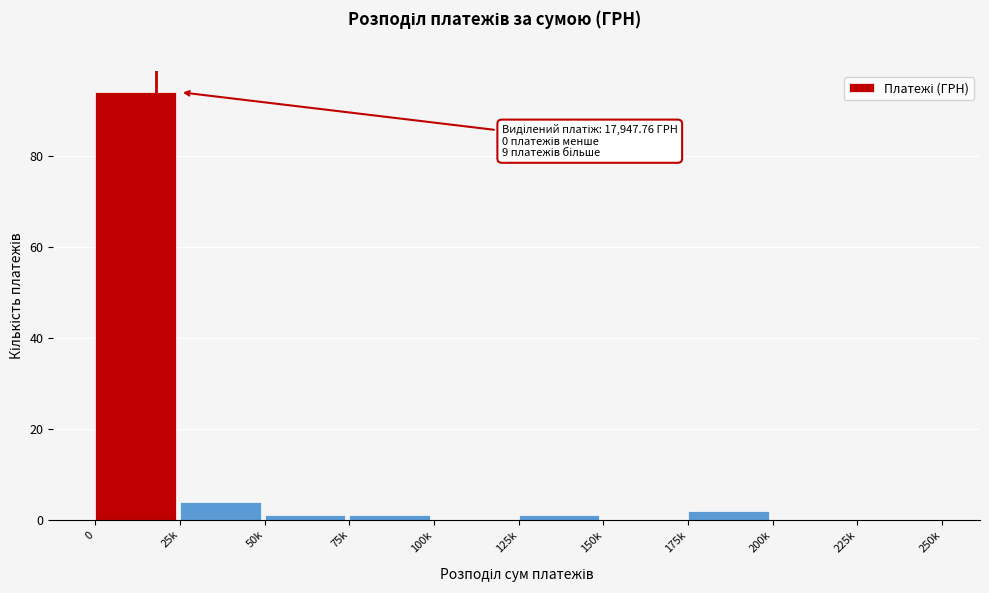

Reading right to left, list all the values displayed in this chart.

225k=0	200k=0	175k=2	150k=0	125k=1	100k=0	75k=1	50k=1	25k=4	0=94